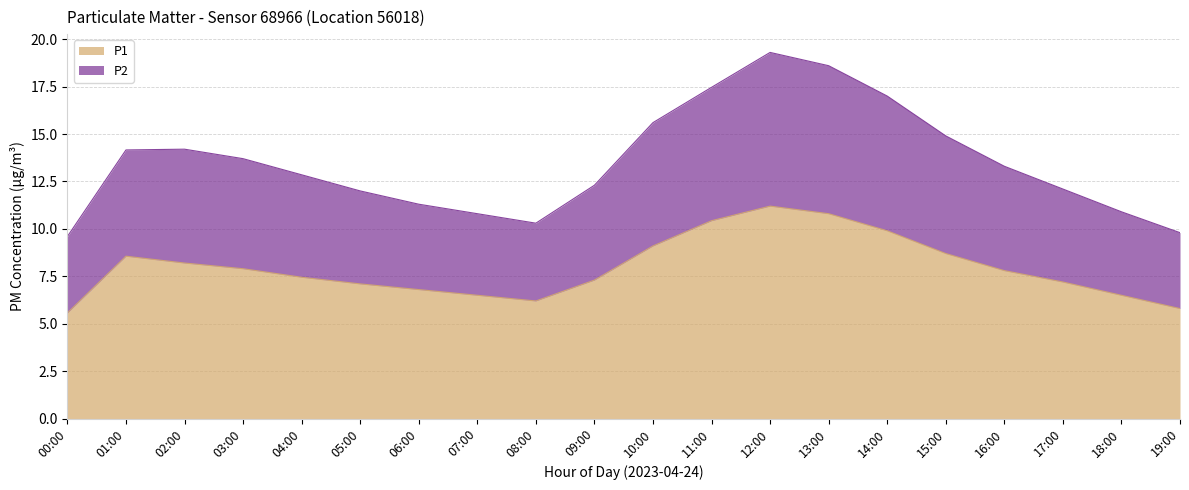

What are all the series names shown in the legend?

P1, P2